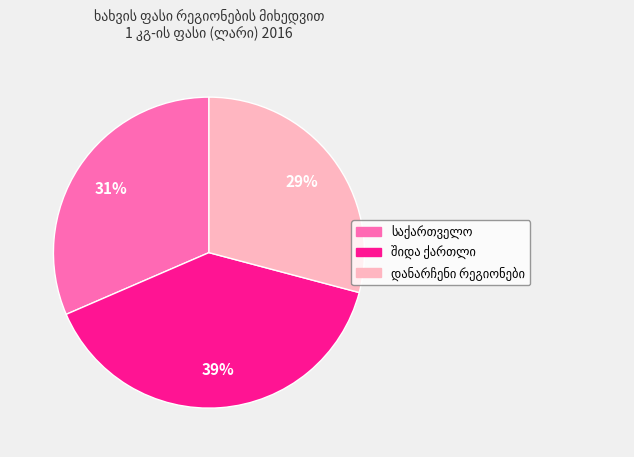

To the nearest percent, what is the average slice percentage?

33%